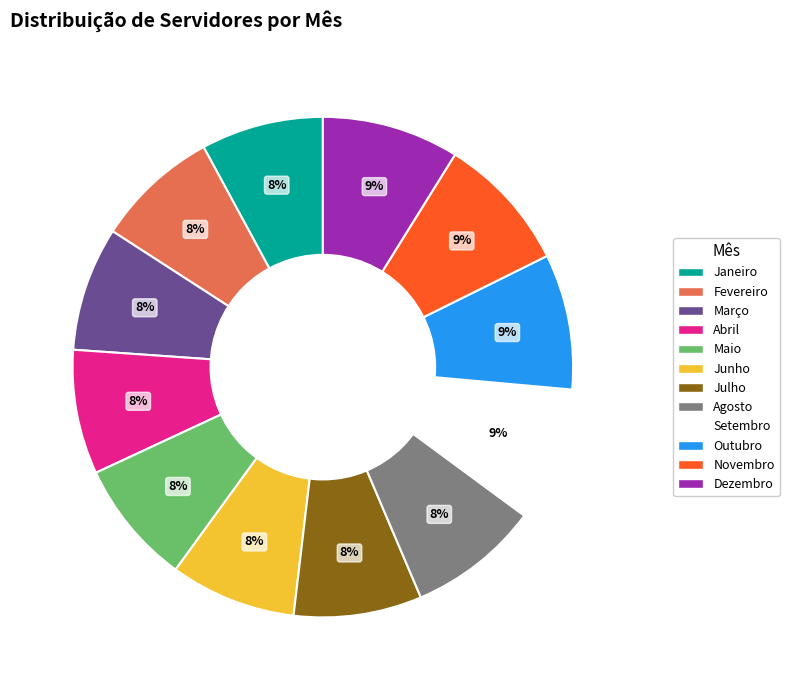

Approximately how many times larger is the value at Junho compared to Dezembro?

0.9